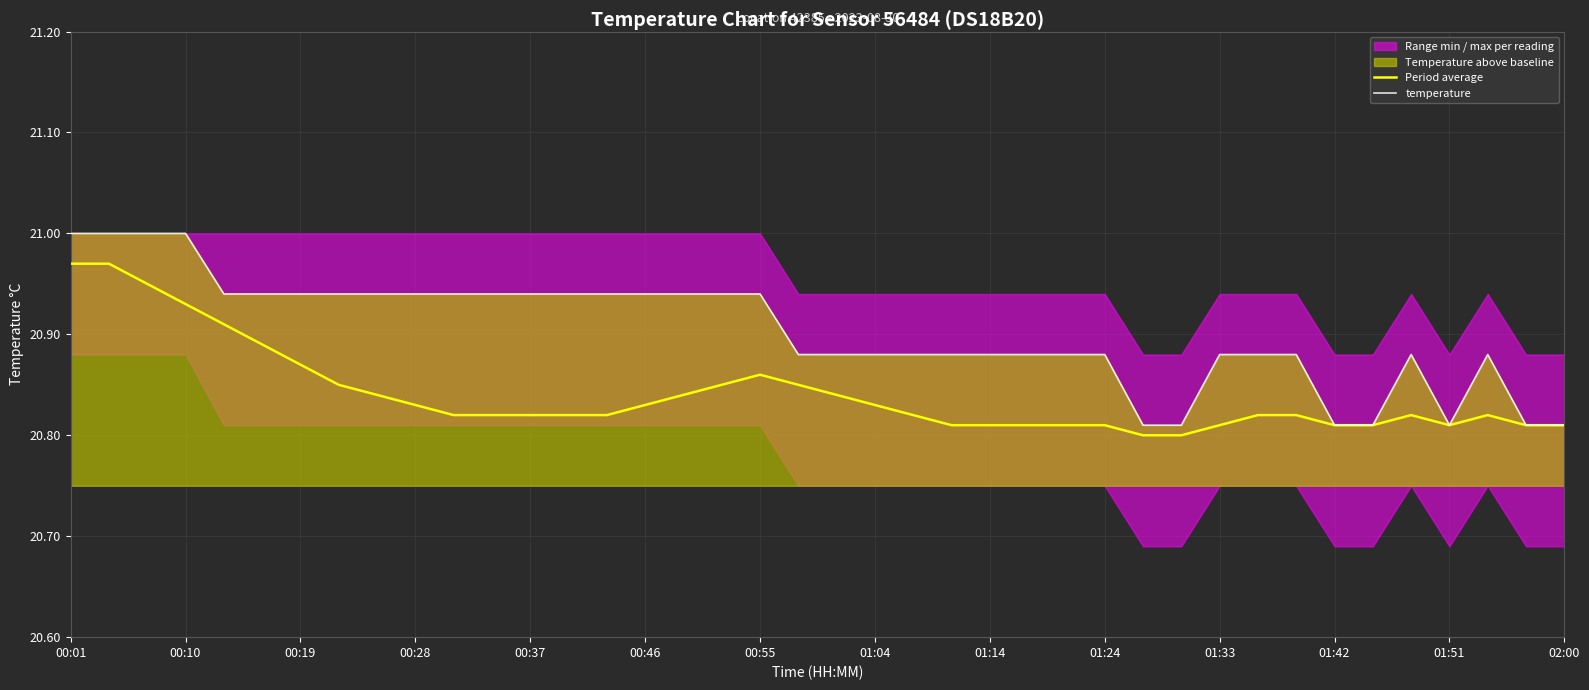

Count the Period average values in the range 20 to 21.

40